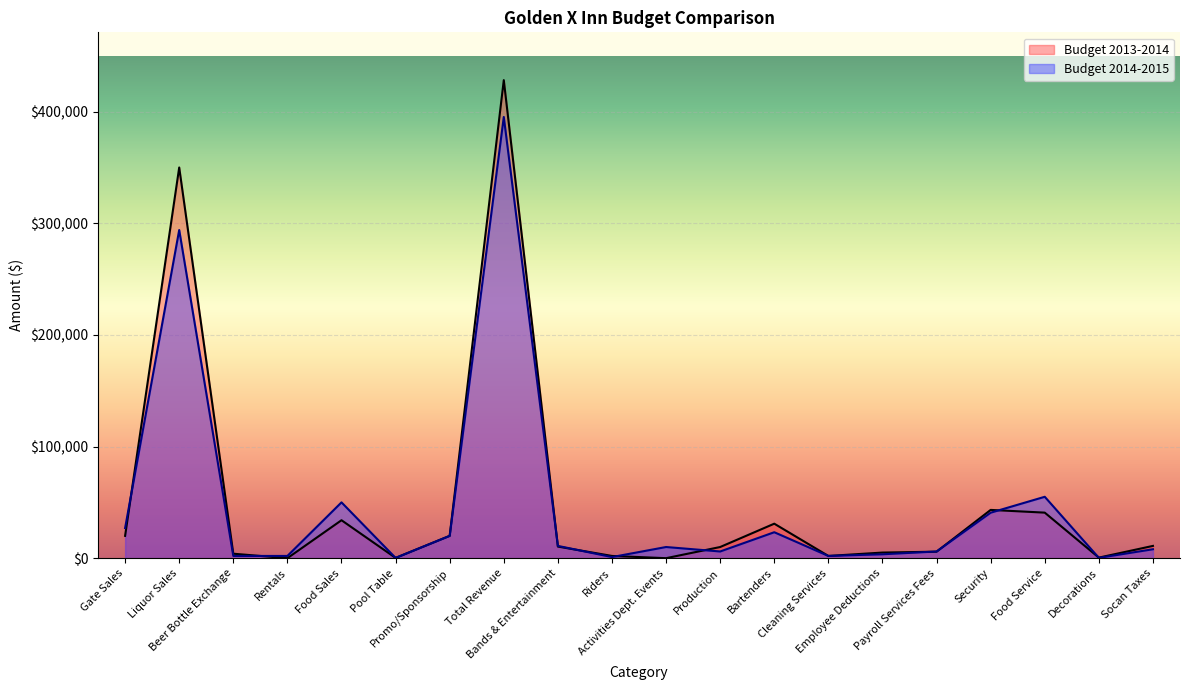

Between which two adjacent categories do Budget 2014-2015 and Budget 2013-2014 first intersect?

Gate Sales and Liquor Sales